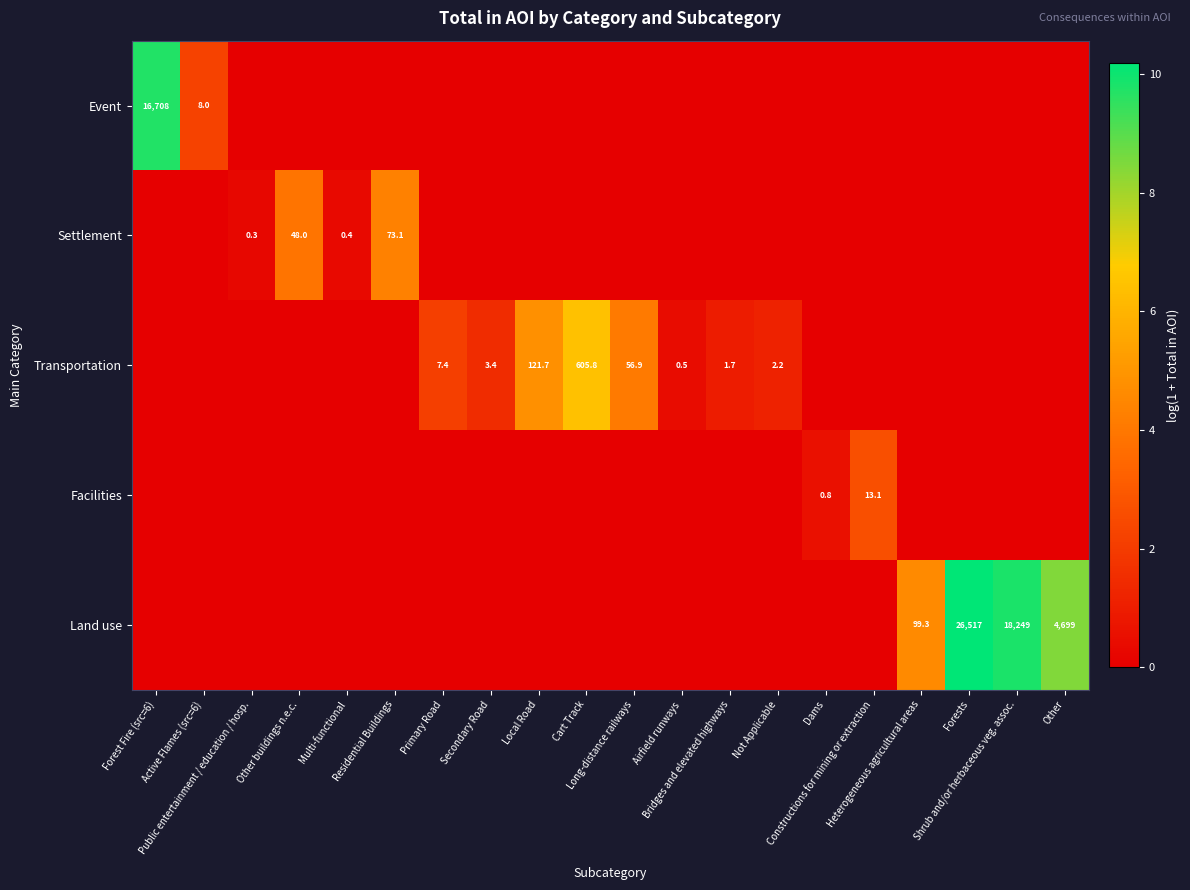

Rank the series by their maximum value, from highest to lowest.

Land use, Event, Transportation, Settlement, Facilities